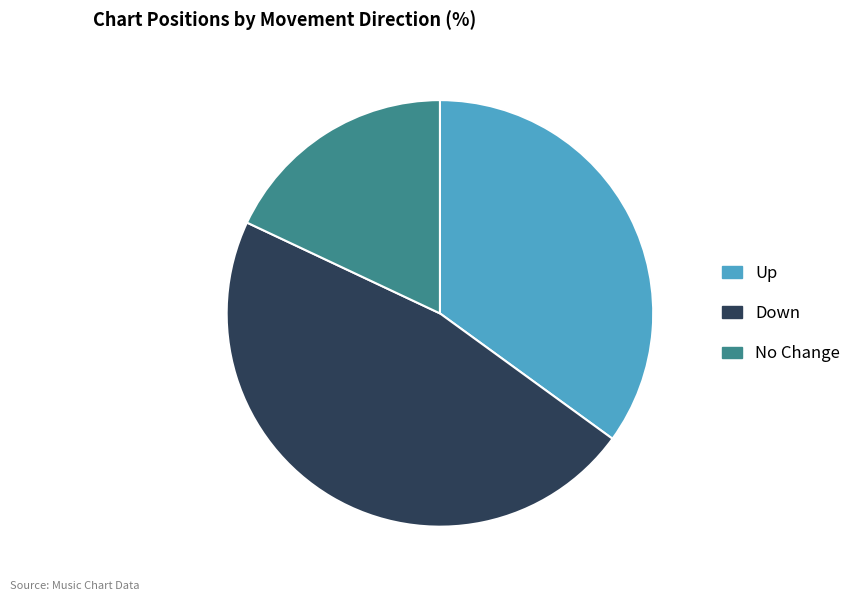

Is there a majority slice in this chart?

No